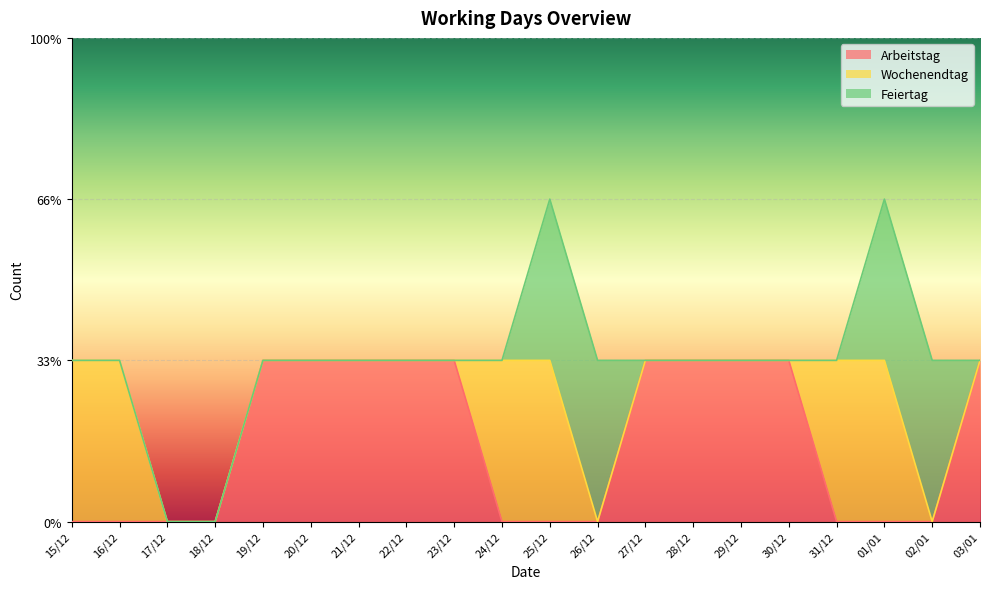

How many data points does each series have?

20